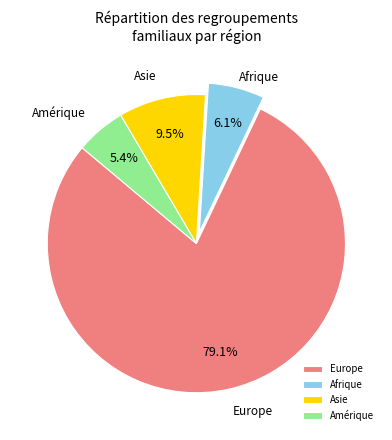

True or false: Amérique accounts for 19% of the total.

False